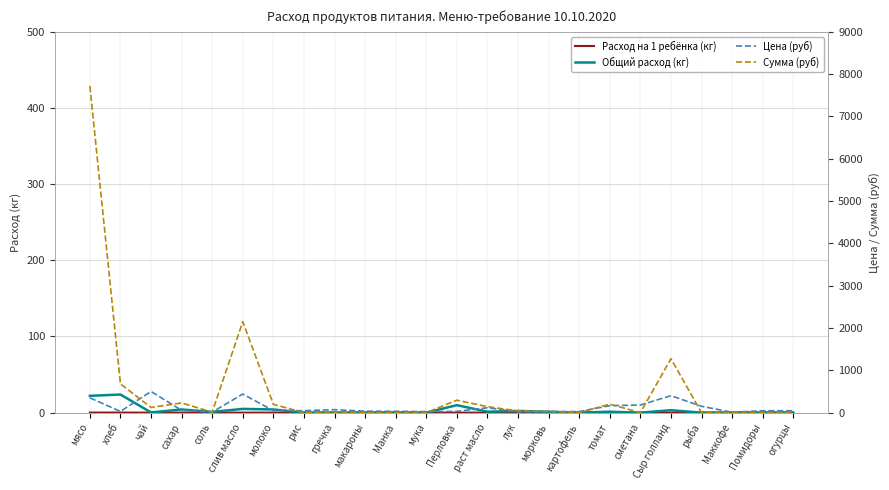

True or false: Общий расход (кг) has more than 1 interior local peaks.

True